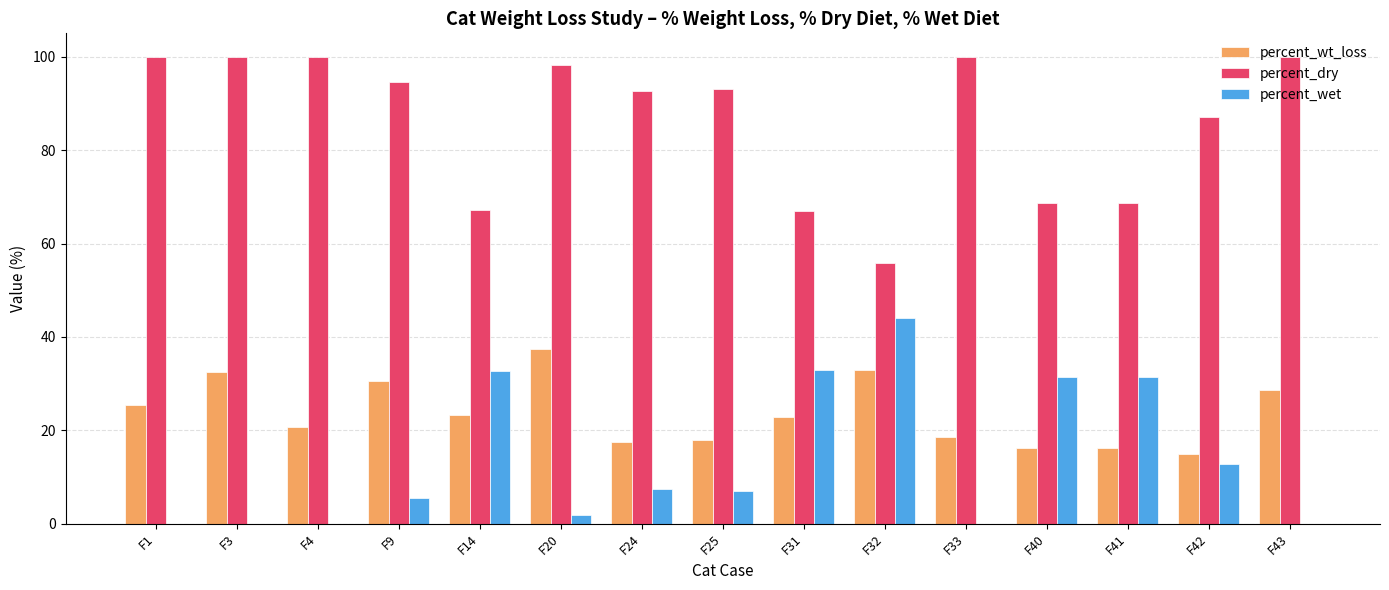

Which series has the largest total across all categories?

percent_dry